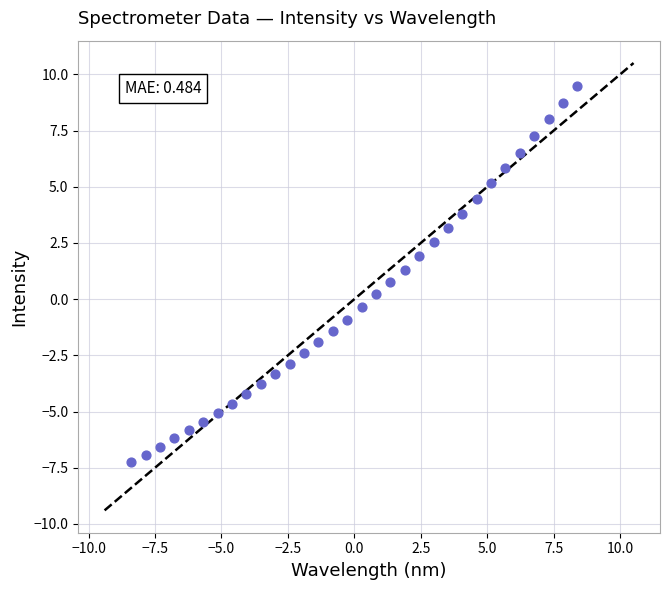

What is the range of Y values (max minus min)?

16.7